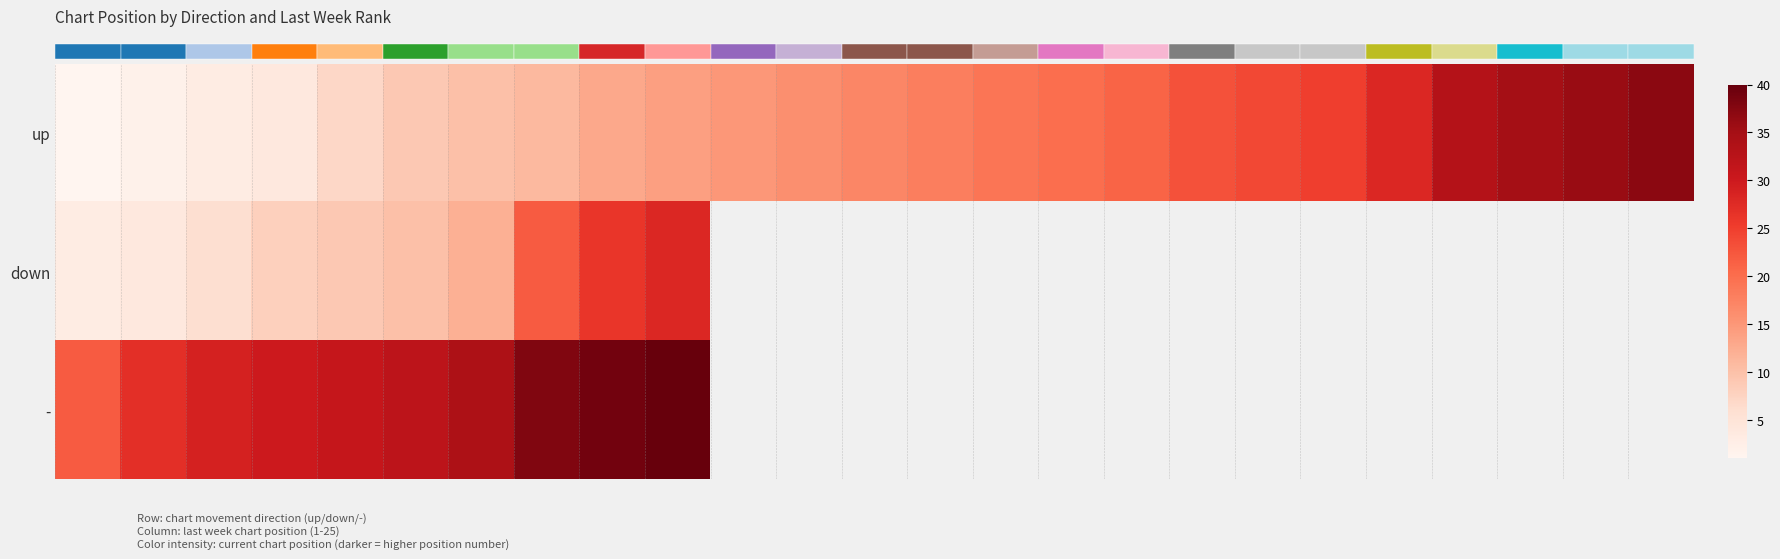

True or false: row_1 has a value of 6.0 at 3.

True